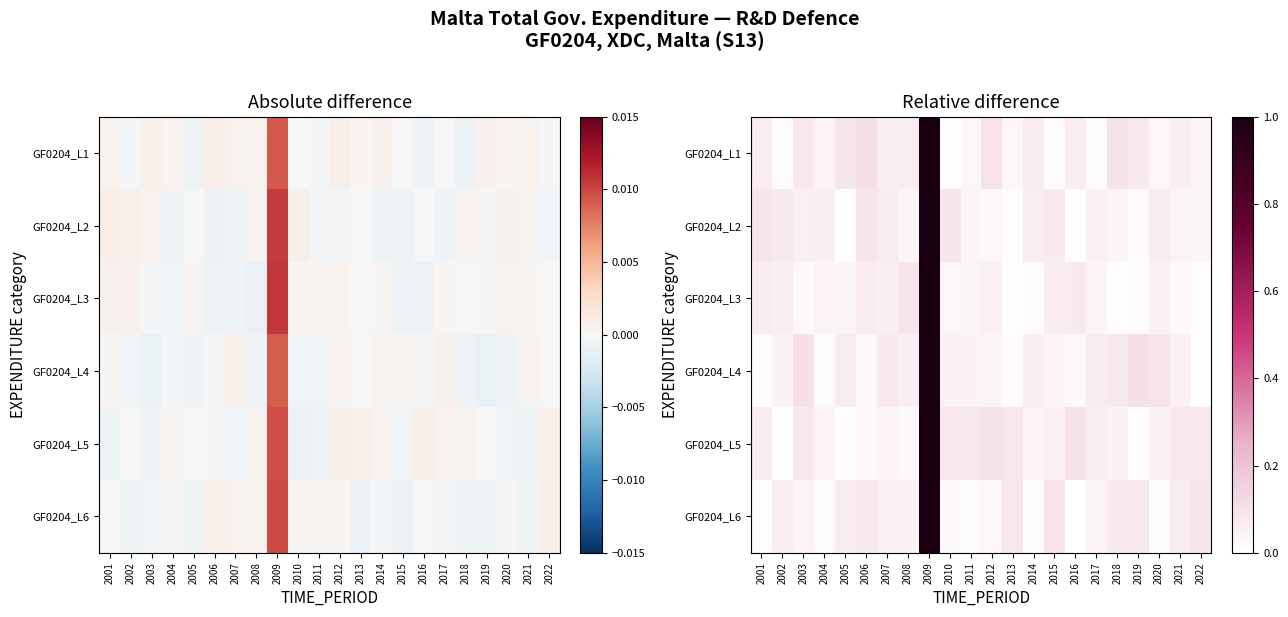

Which series has the largest range (max minus min)?

GF0204_L5